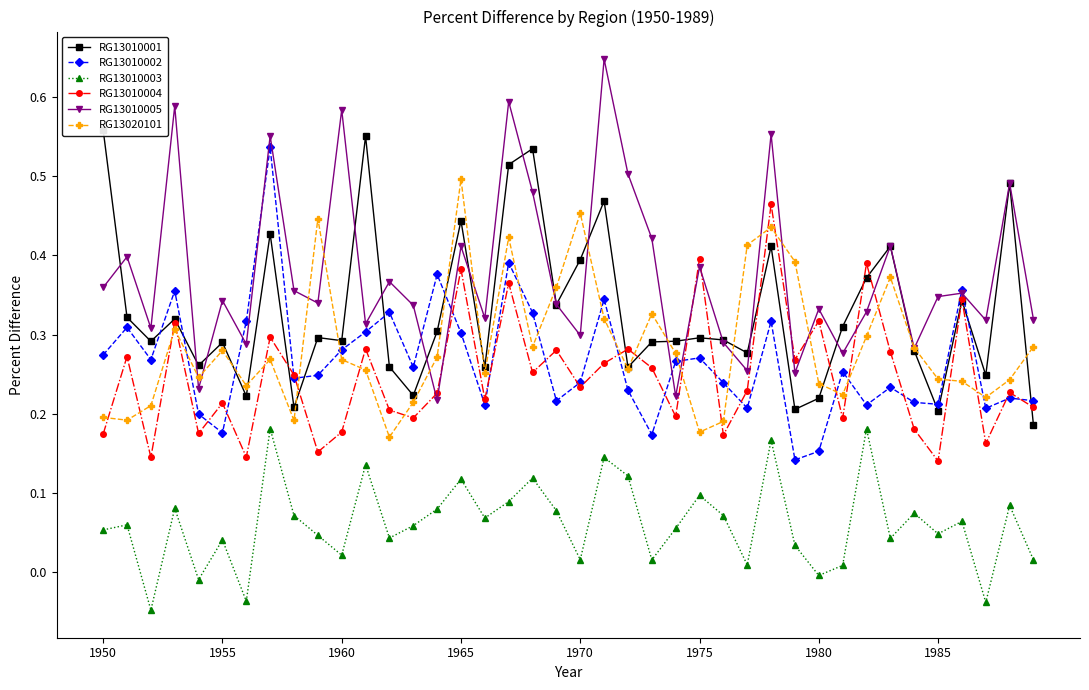

Which series ends up on top after the final intersection of RG13010002 and RG13020101?

RG13020101